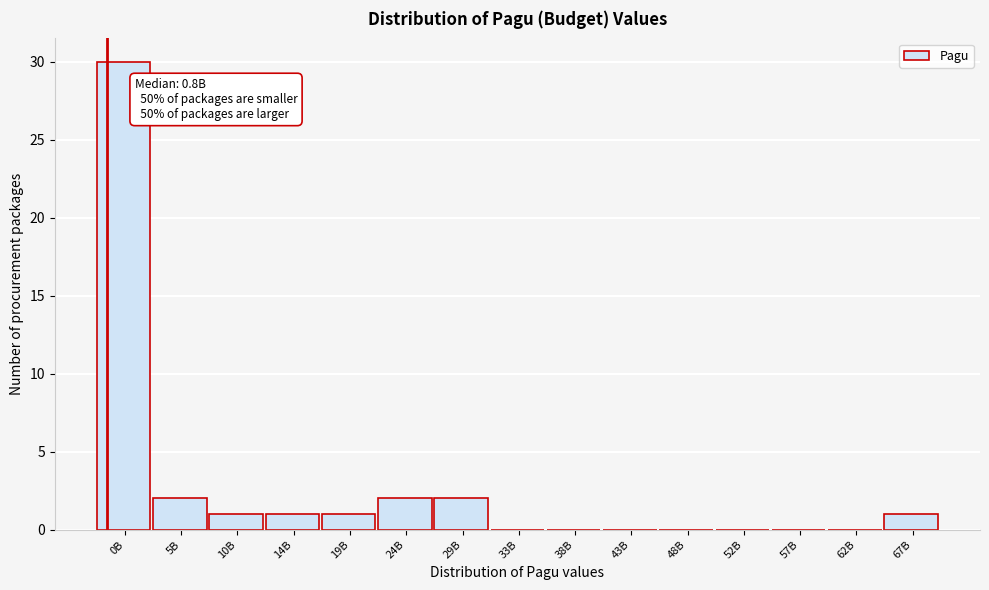

Reading left to right, list all the values displayed in this chart.

0B=30	5B=2	10B=1	14B=1	19B=1	24B=2	29B=2	33B=0	38B=0	43B=0	48B=0	52B=0	57B=0	62B=0	67B=1